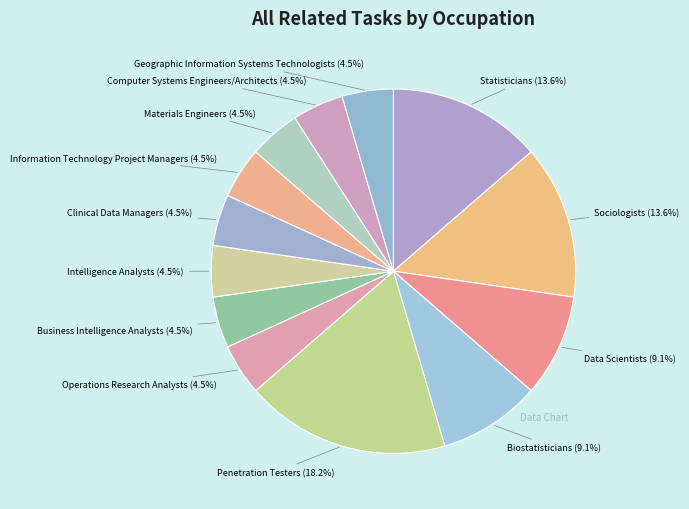

Combined, do Computer Systems Engineers/Architects and Business Intelligence Analysts account for over 50%?

No